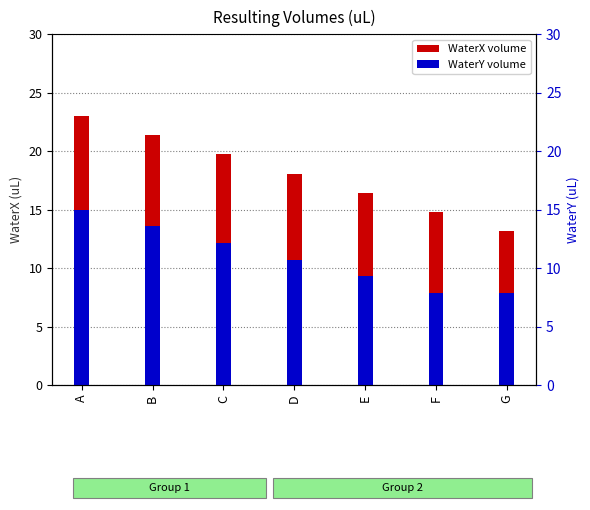

How many bars are there in total?

7